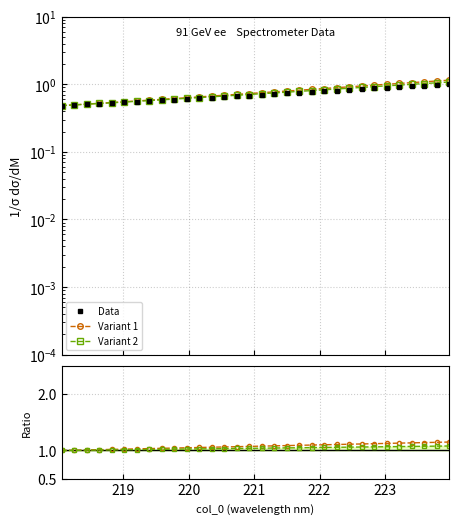

What is the average value of the Variant 1 series?

1.1